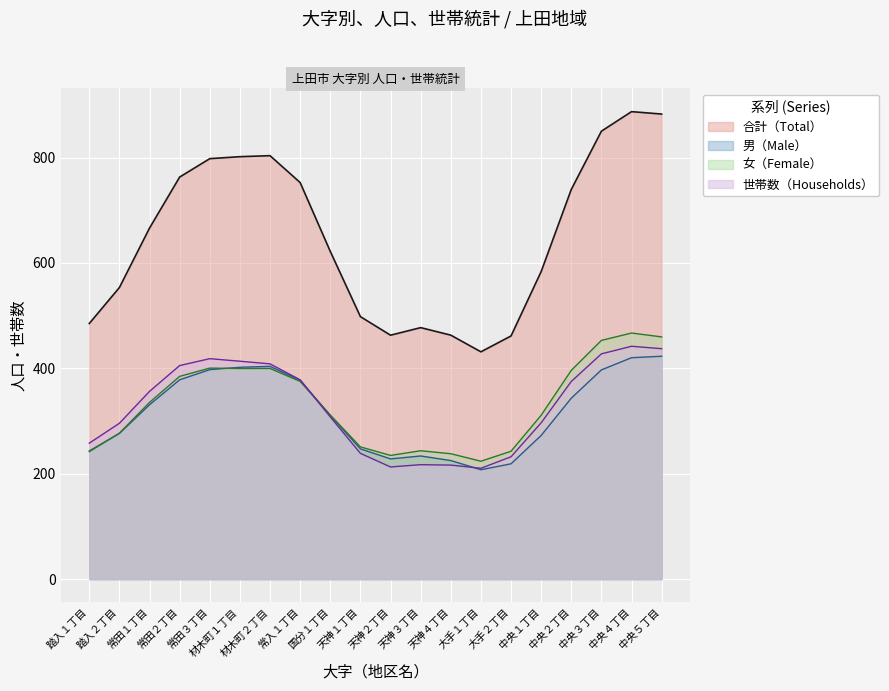

Which series has the largest range (max minus min)?

合計（Total）